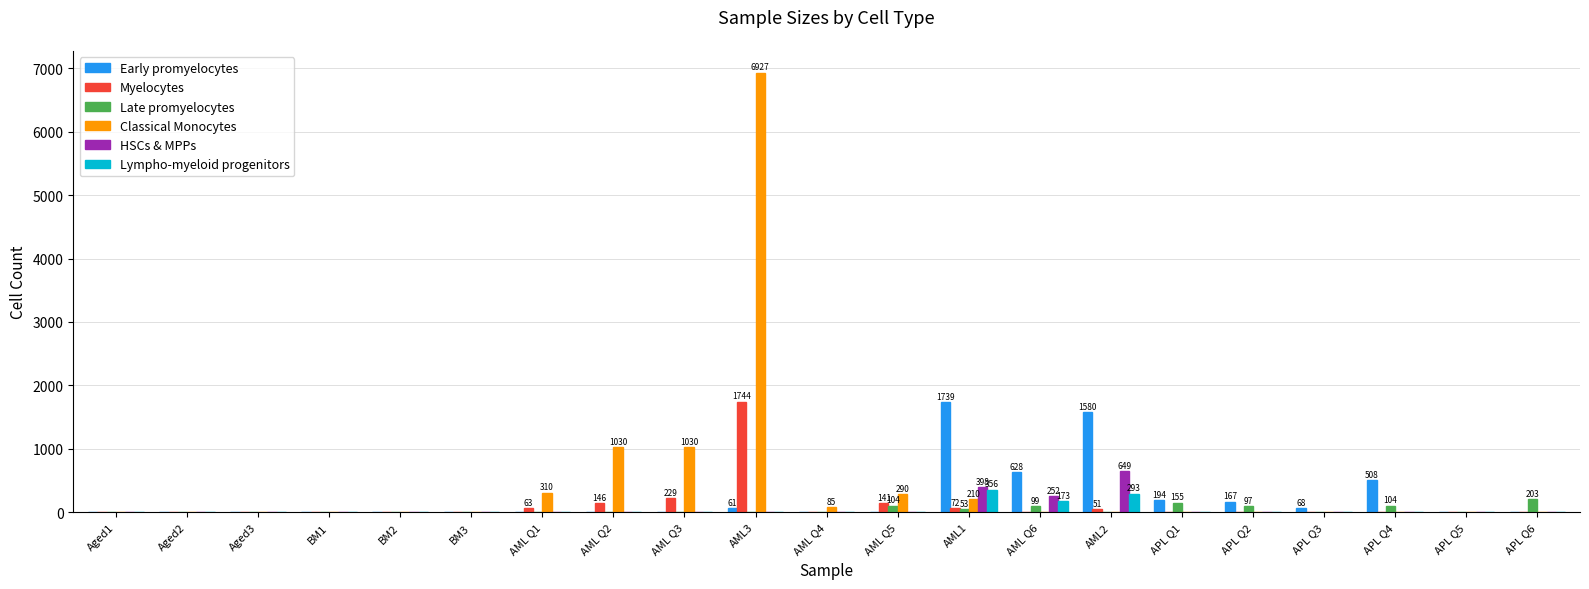

True or false: Early promyelocytes has a value of -1174 at AML Q1.

False